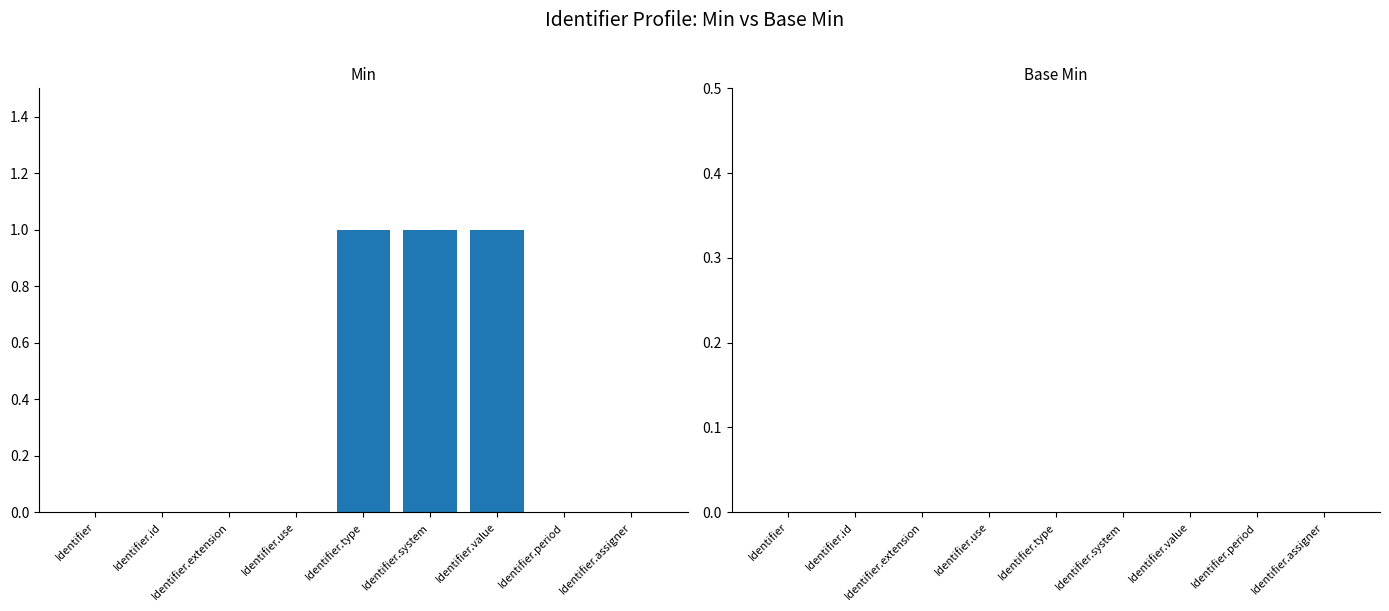

Between Identifier.use and Identifier.value, which is larger?

Identifier.value